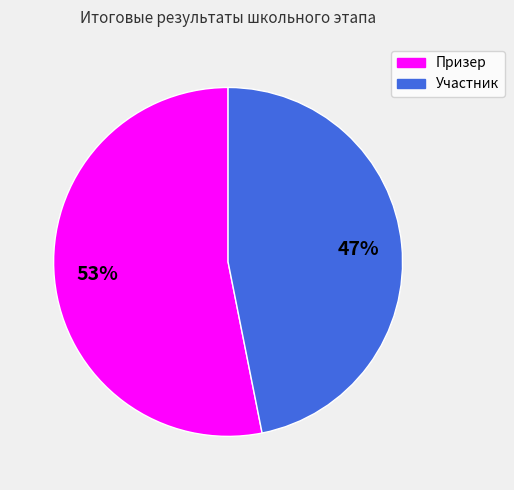

To the nearest percent, what portion does Призер represent?

53%